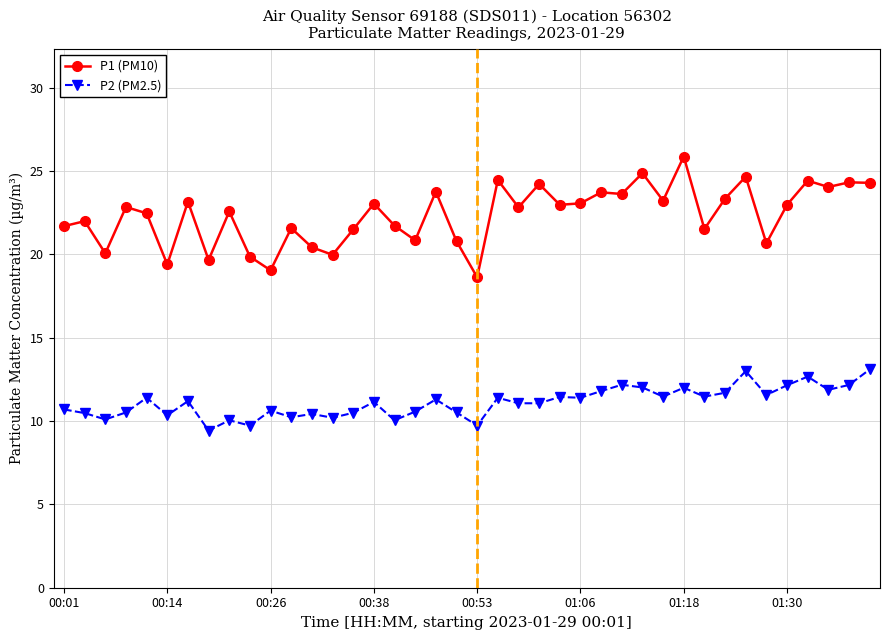

What is the value of the P2 (PM2.5) point at the 10th from the left?

9.7